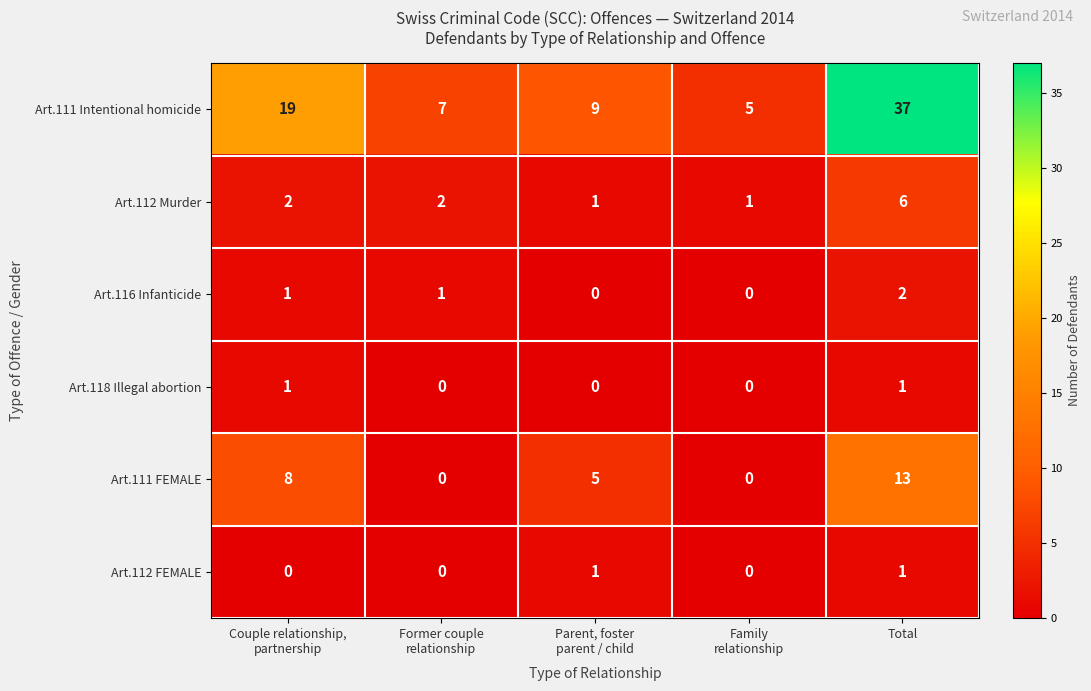

Count the Art.116 Infanticide values in the range 0 to 1.

4